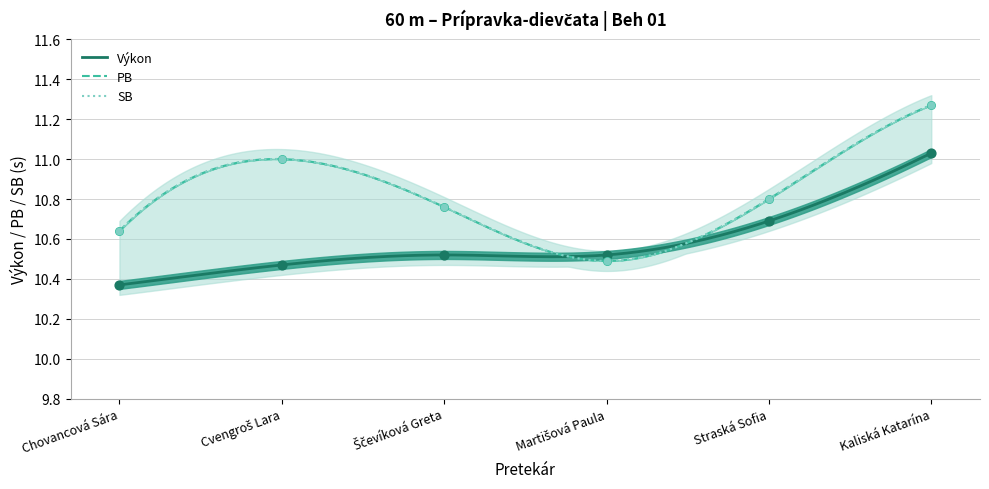

Which series reaches the minimum Y coordinate?

Výkon